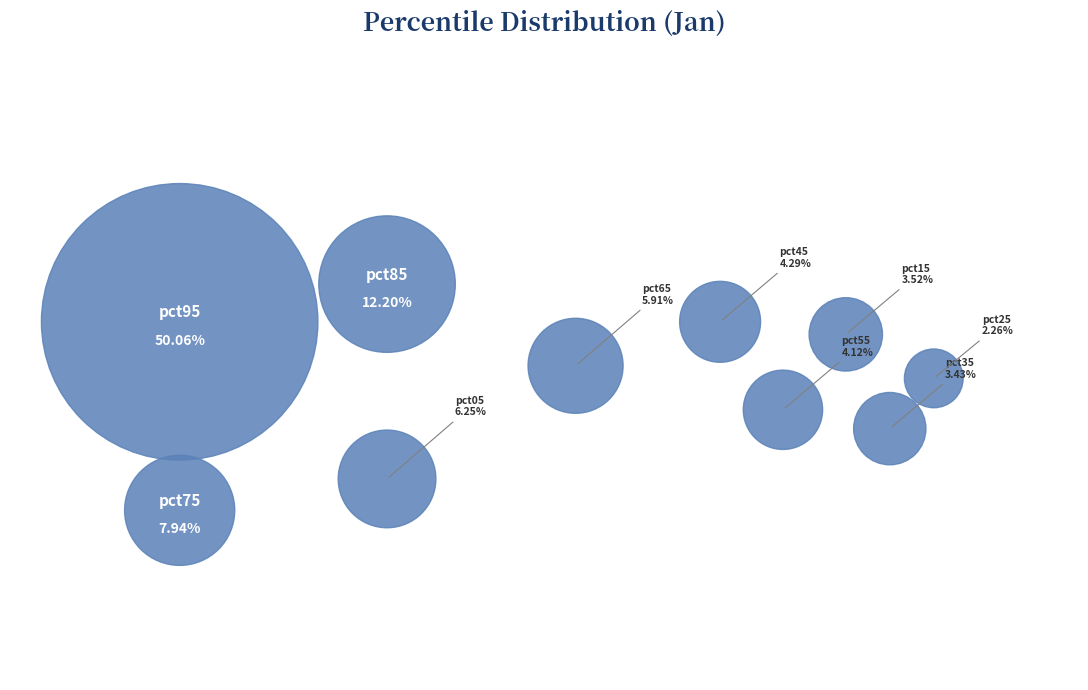

How many segments does this pie chart have?

10